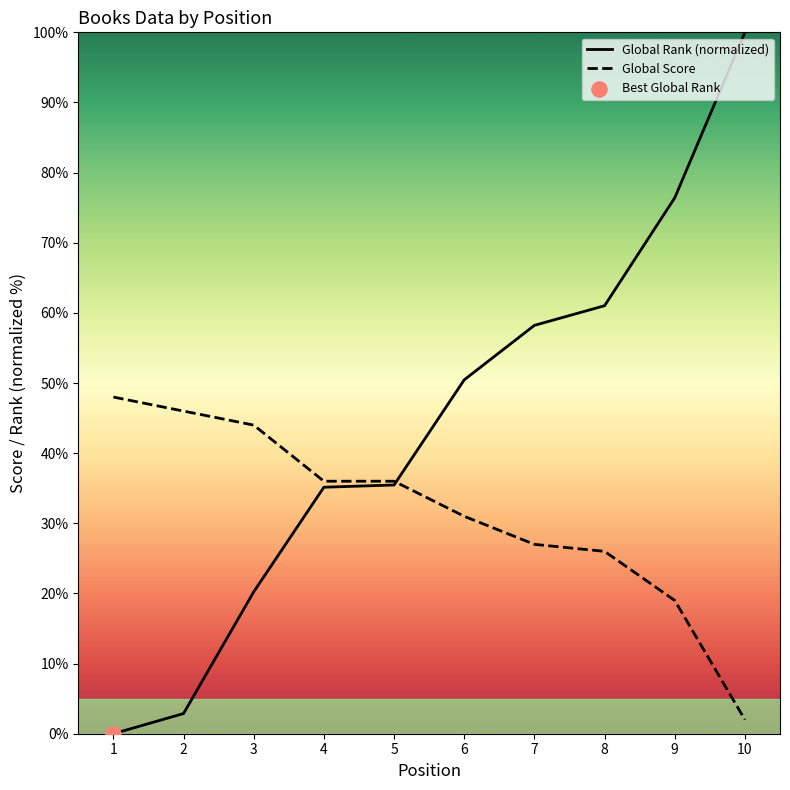

At how many categories does at least one series exceed 10?

10